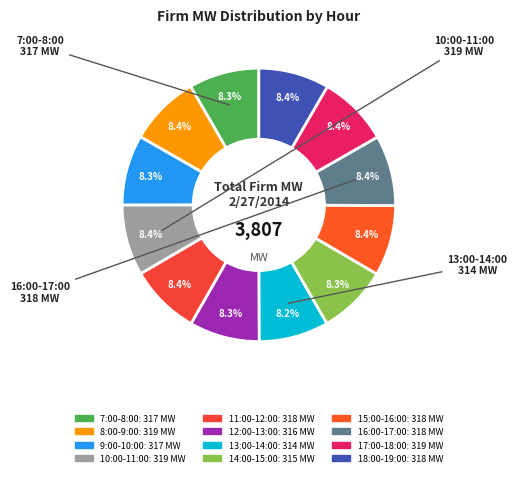

How much of the chart is everything except 9:00-10:00?

91.7%